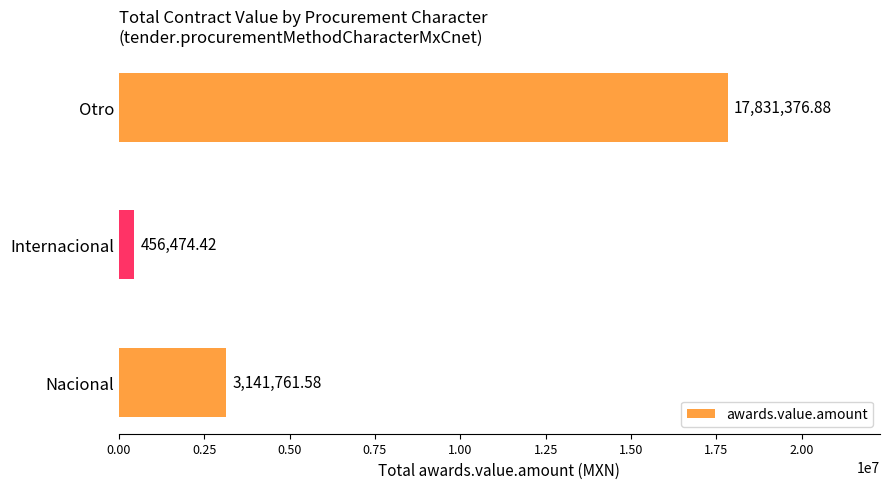

Rank the categories by value from lowest to highest.

Internacional, Nacional, Otro